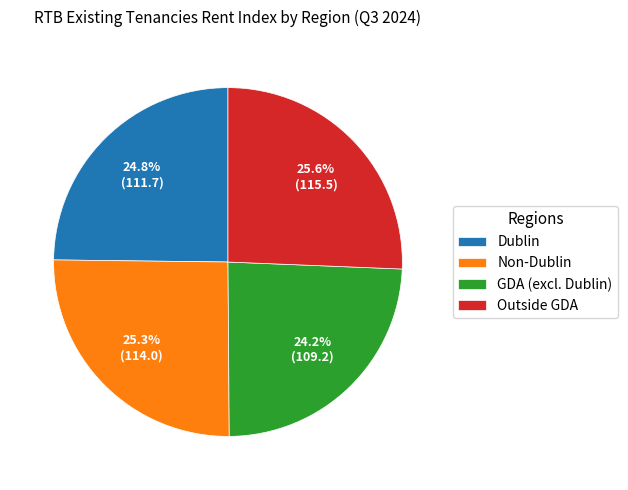

Does Non-Dublin account for over 50% of the chart?

No